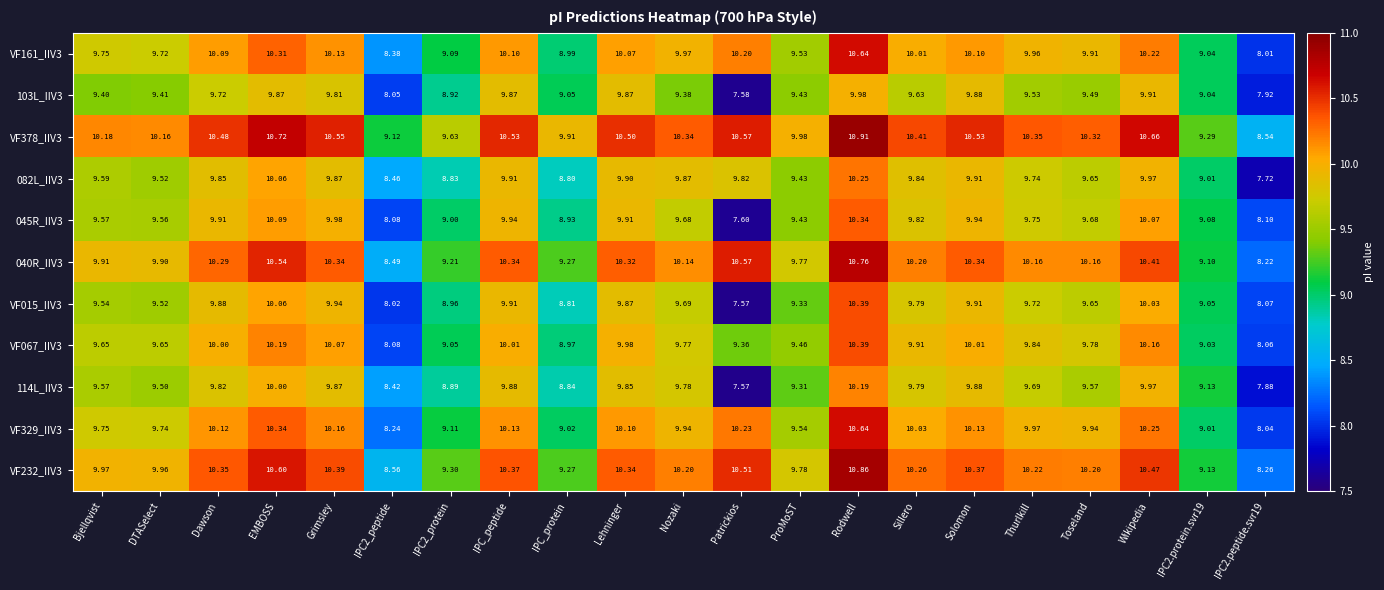

At which category does the chart reach its peak across all series?

Rodwell